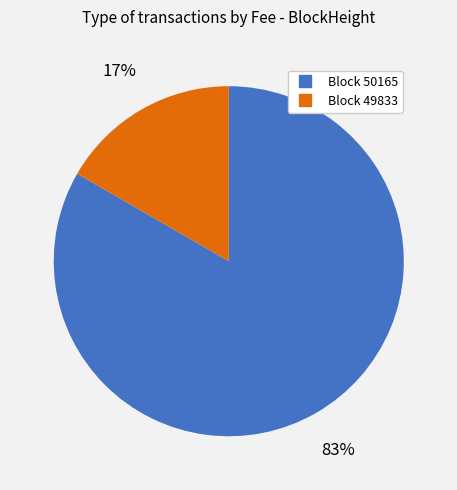

To the nearest percent, what is the average slice percentage?

50%